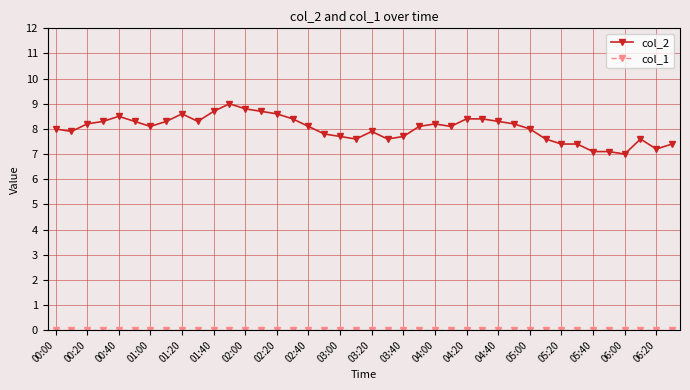

What is the value of the col_2 point at the 5th from the left?

8.5